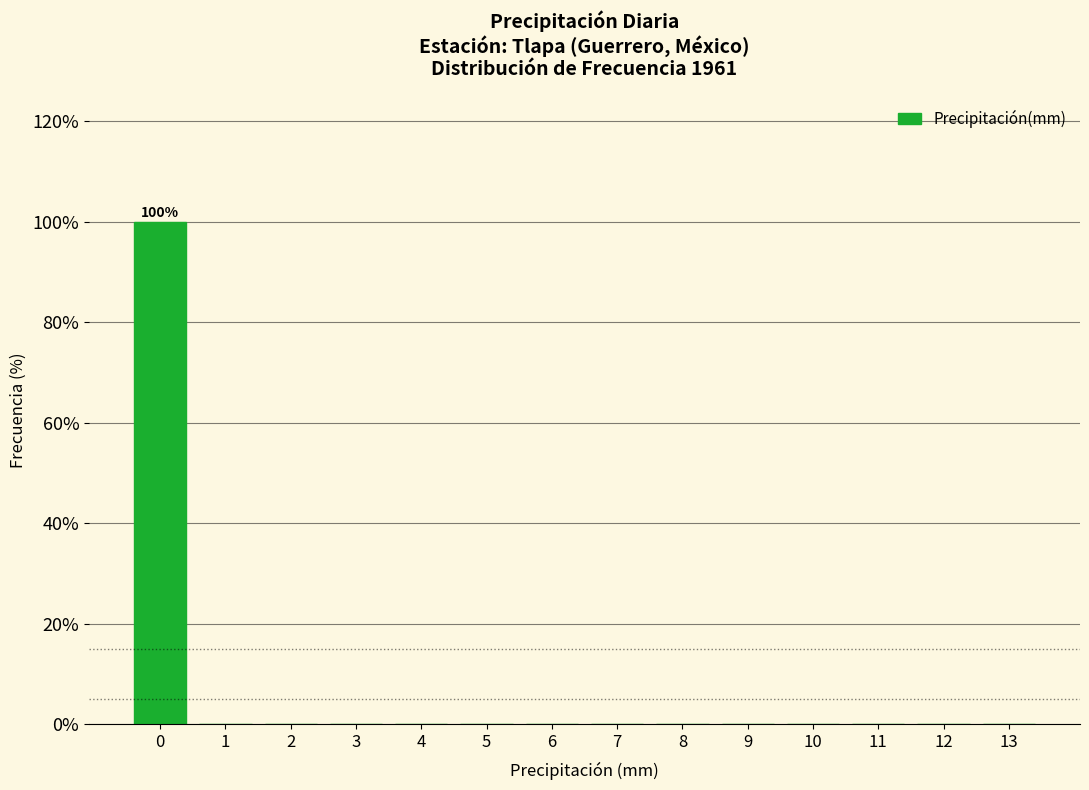

Reading right to left, transcribe all the data shown in this chart.

13=0	12=0	11=0	10=0	9=0	8=0	7=0	6=0	5=0	4=0	3=0	2=0	1=0	0=100